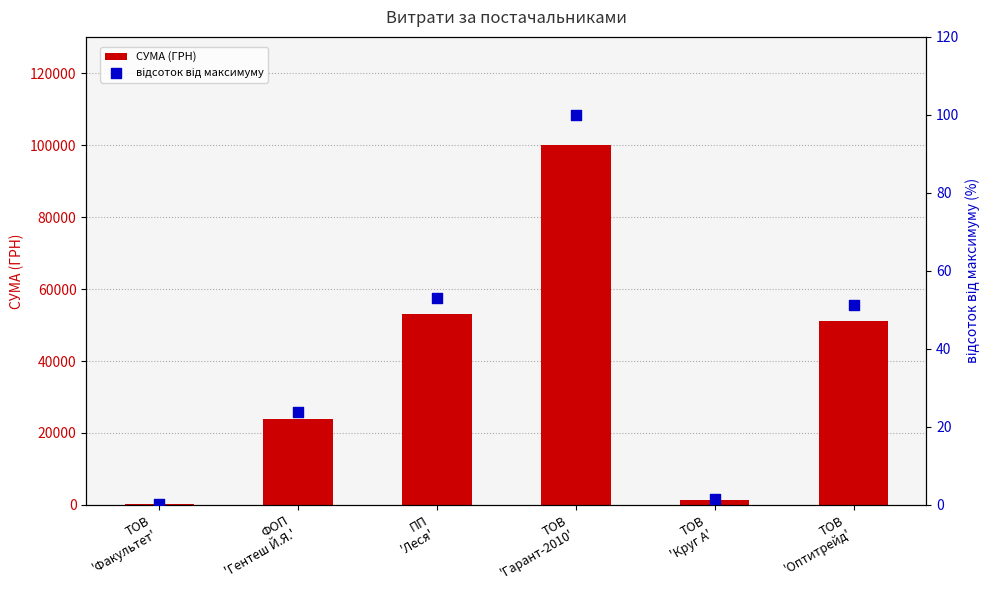

Which series has the largest Y range (max minus min)?

СУМА (ГРН)